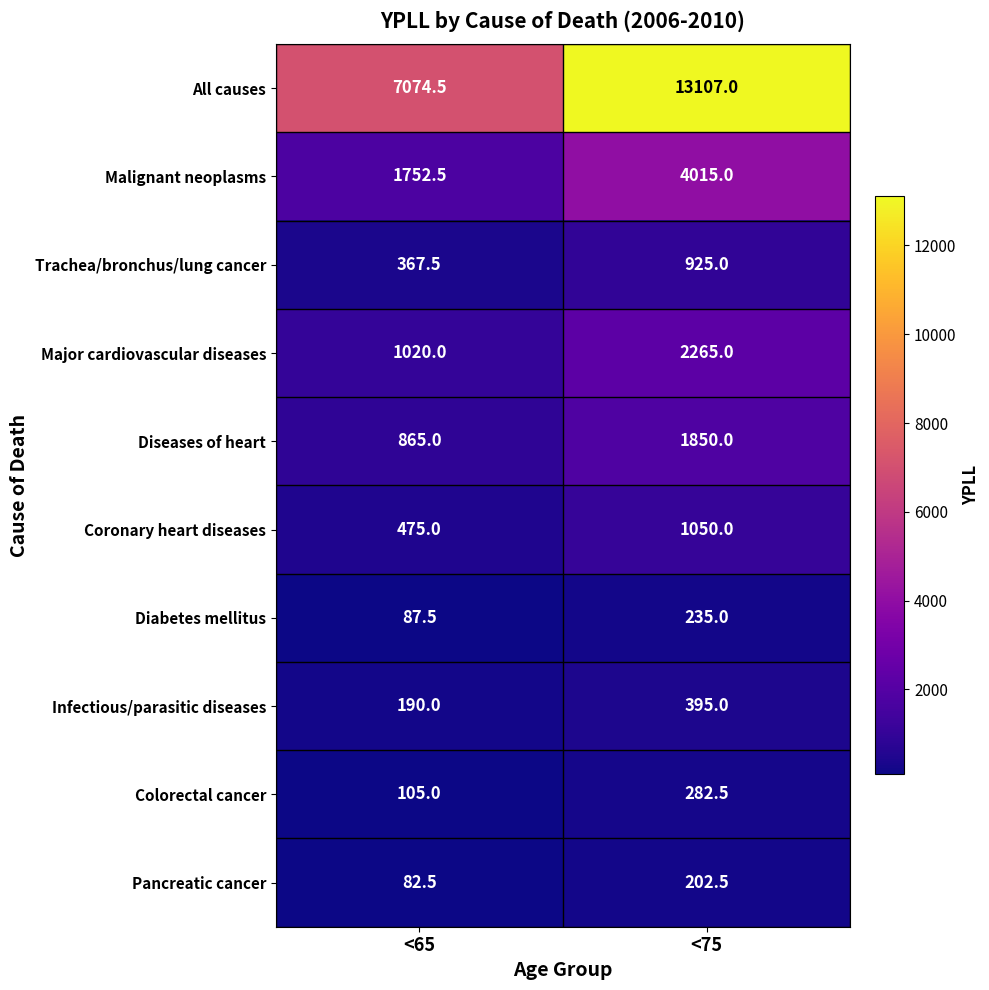

What is the difference between the highest and lowest values at <65?

6992.0